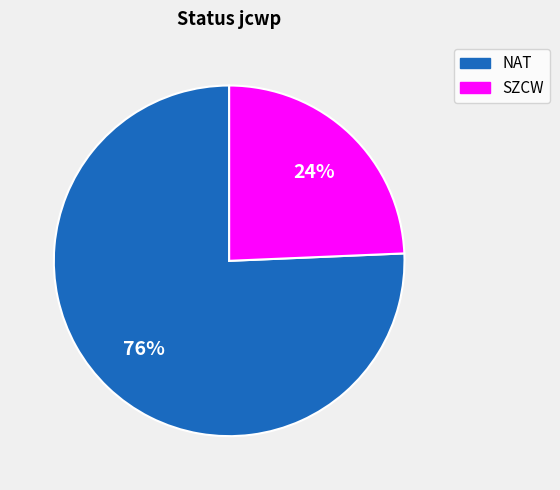

How many segments does this pie chart have?

2